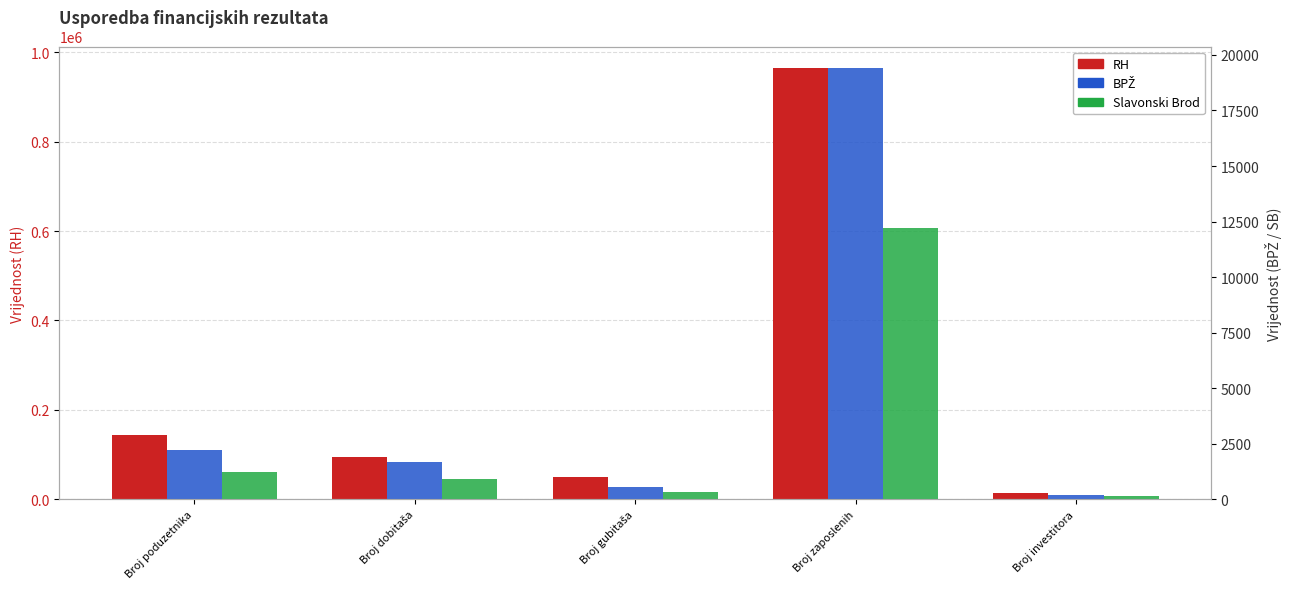

What is the lowest value of the BPŽ series?

202